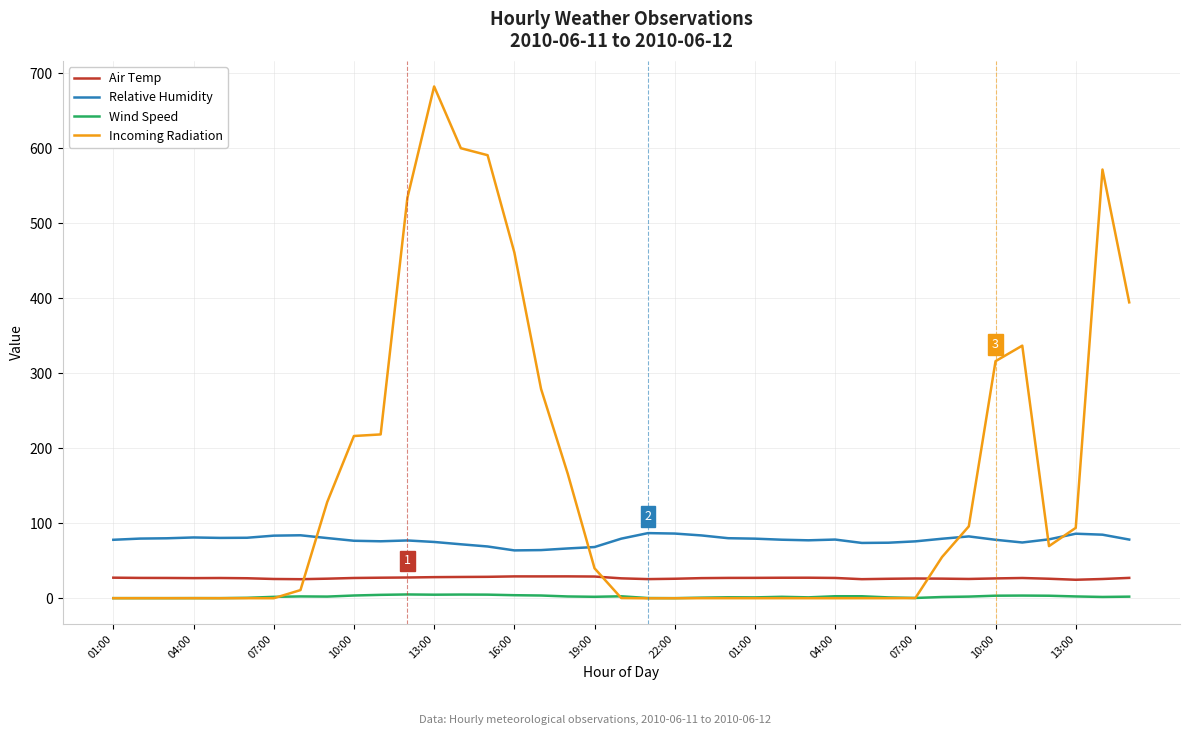

True or false: Relative Humidity and Incoming Radiation intersect in this chart.

True